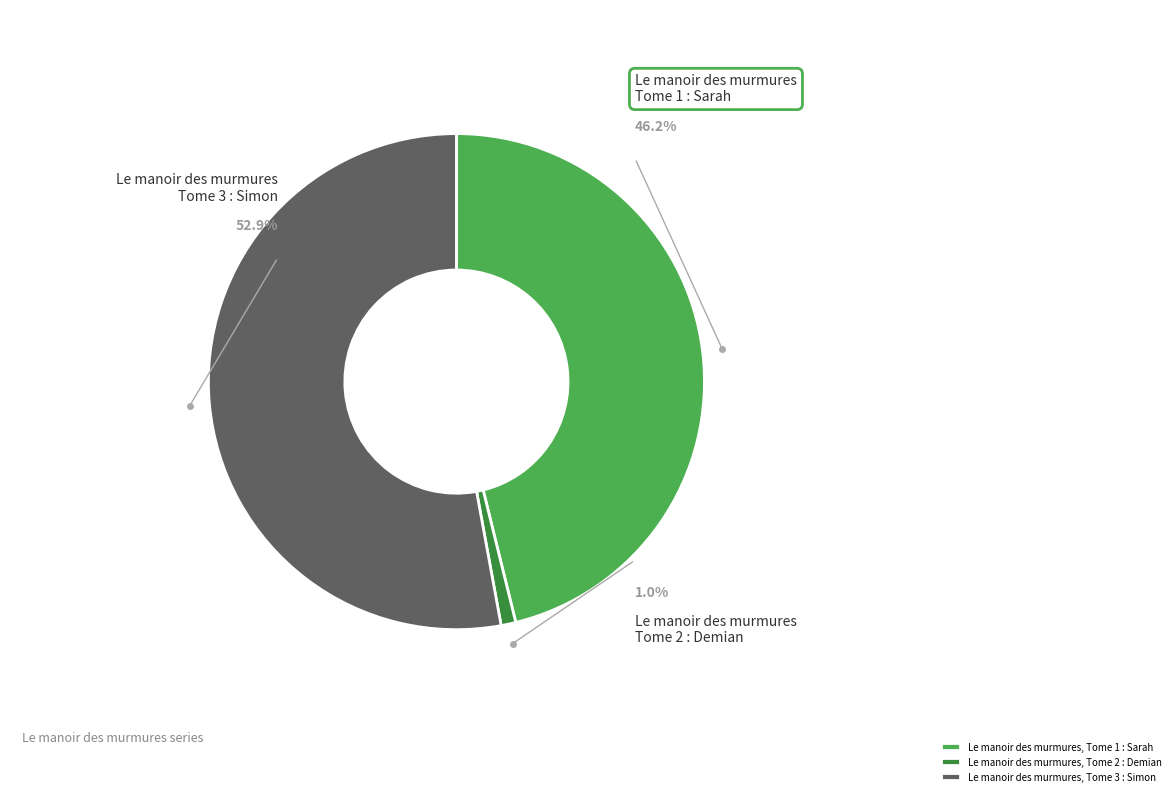

Which slice represents more than half of the pie?

Le manoir des murmures, Tome 3 : Simon